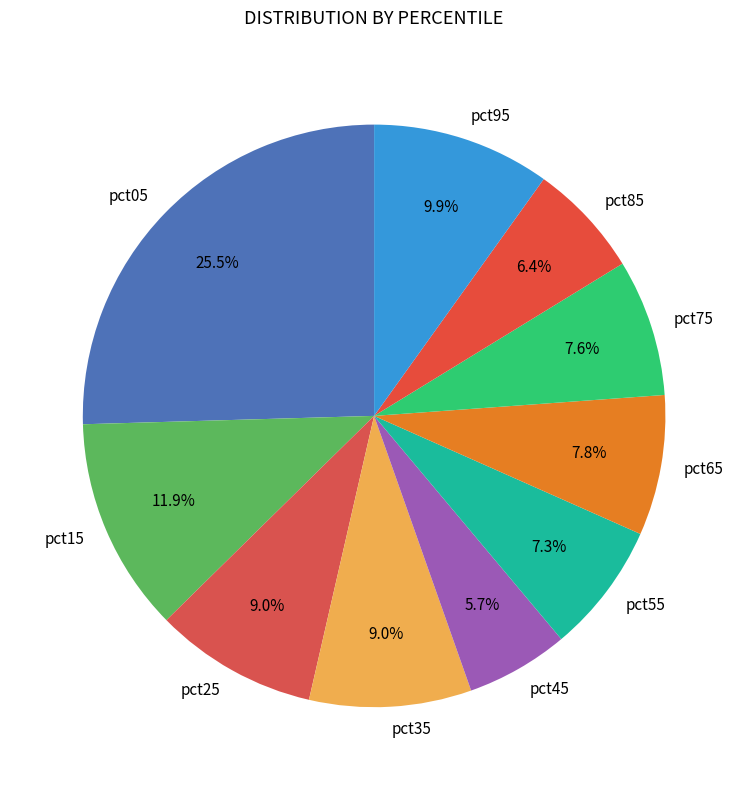

Which category has the smallest portion of the pie?

pct45